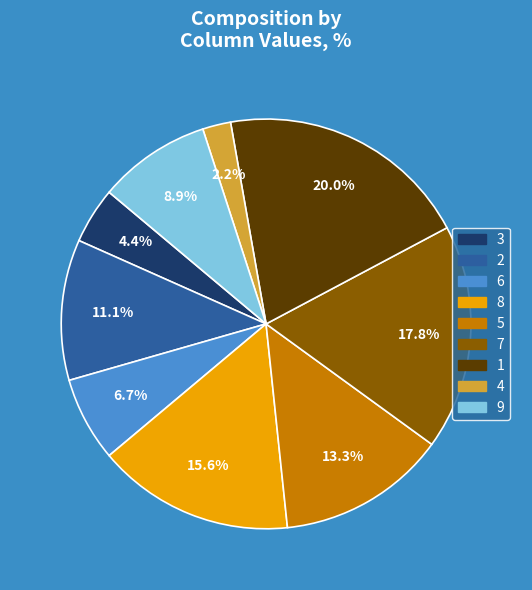

Count the number of slices in the pie.

9